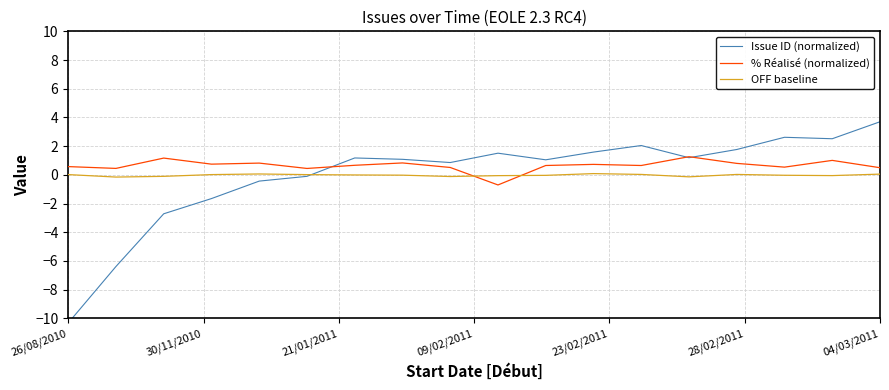

True or false: OFF baseline and Issue ID (normalized) cross at least once.

True